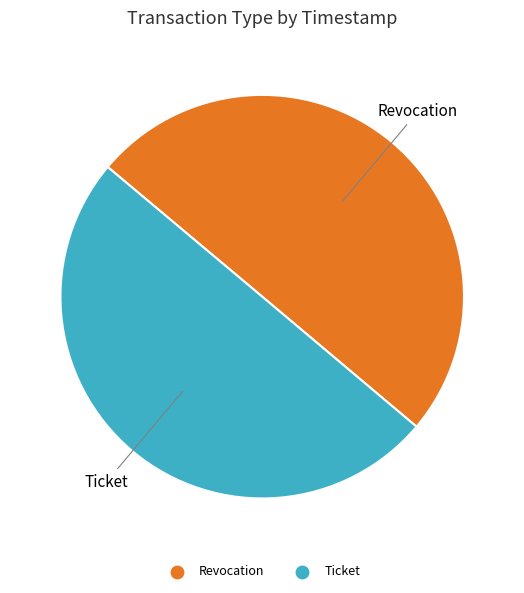

Approximately how many times larger is the value at Ticket compared to Revocation?

1.0